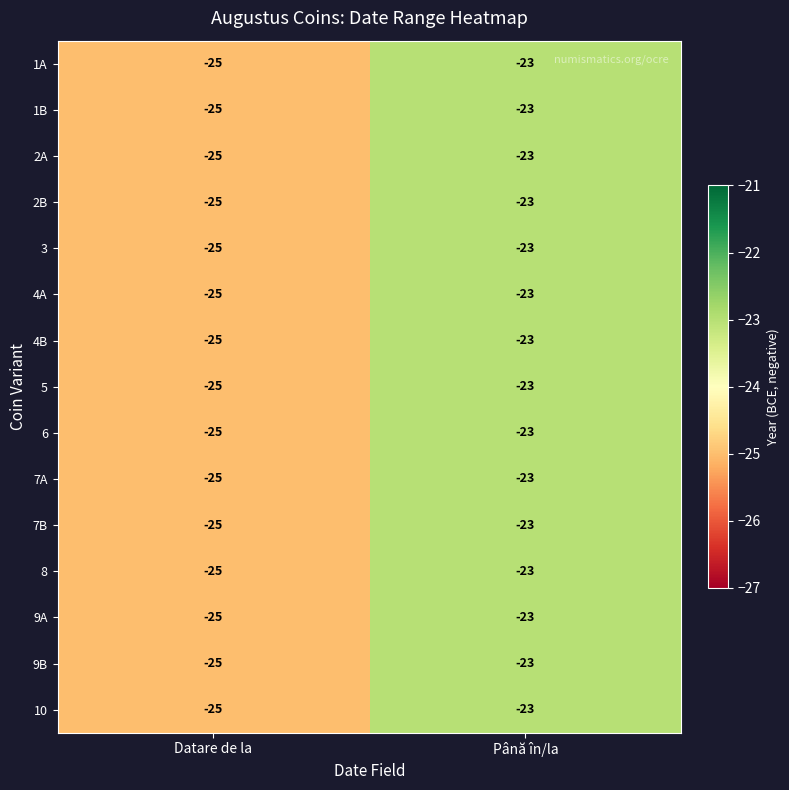

Reading left to right, extract all data points from this chart.

1A: -25	-23
1B: -25	-23
2A: -25	-23
2B: -25	-23
3: -25	-23
4A: -25	-23
4B: -25	-23
5: -25	-23
6: -25	-23
7A: -25	-23
7B: -25	-23
8: -25	-23
9A: -25	-23
9B: -25	-23
10: -25	-23